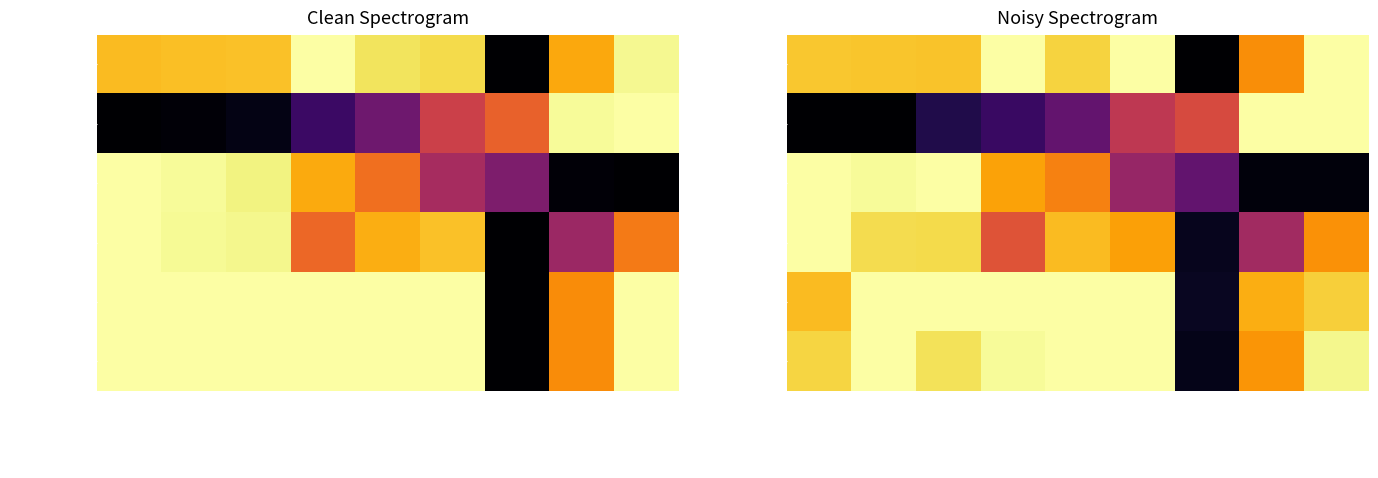

What is the difference between the maximum and second lowest values in the Total Laps series?

0.2